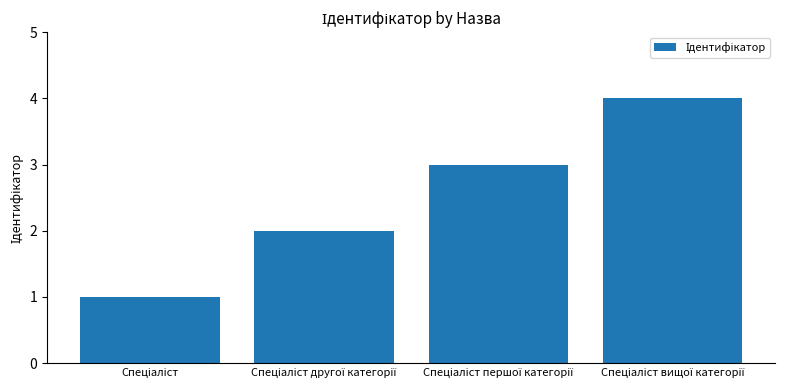

How many values are between 2 and 4?

3